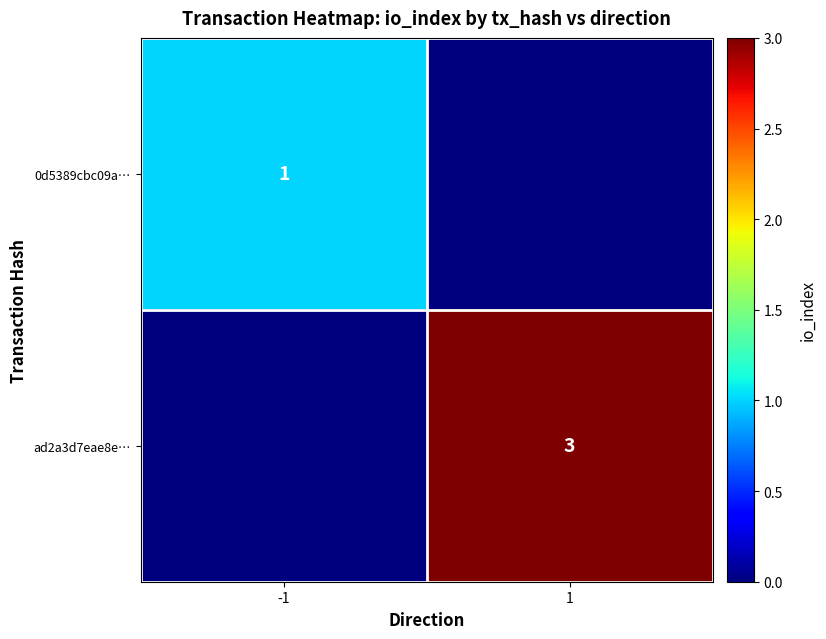

True or false: 0d5389cbc09a… has a value of 2 at -1.

False